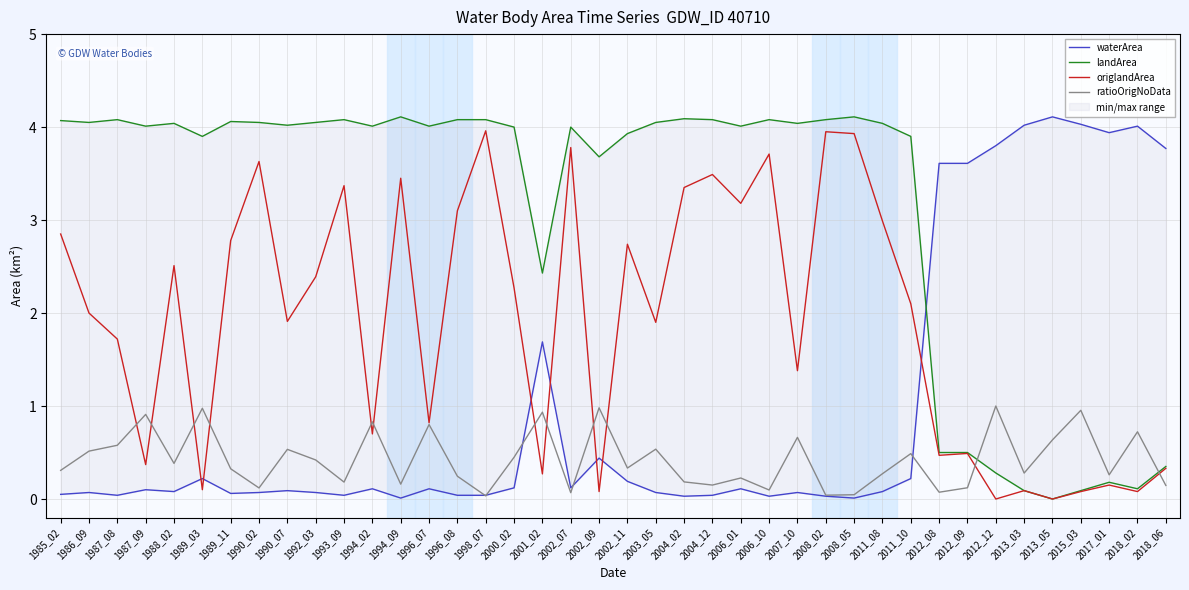

Between which two adjacent categories do ratioOrigNoData and origlandArea first intersect?

1987_08 and 1987_09